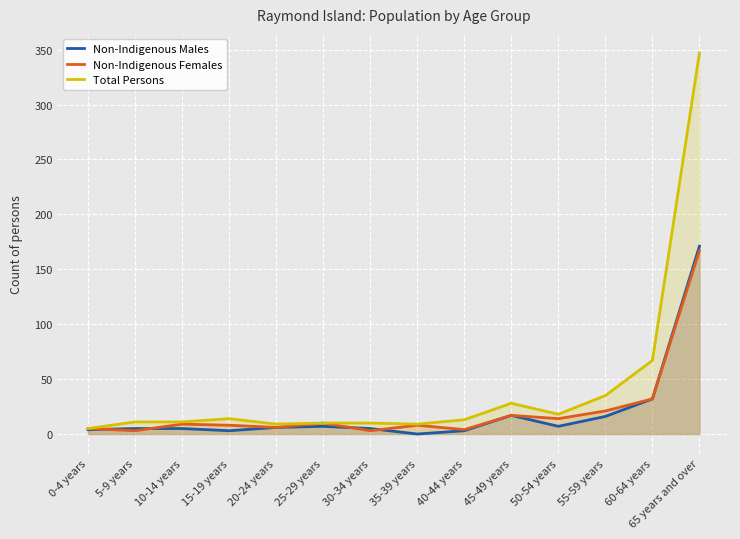

What are all the series names shown in the legend?

Non-Indigenous Males, Non-Indigenous Females, Total Persons